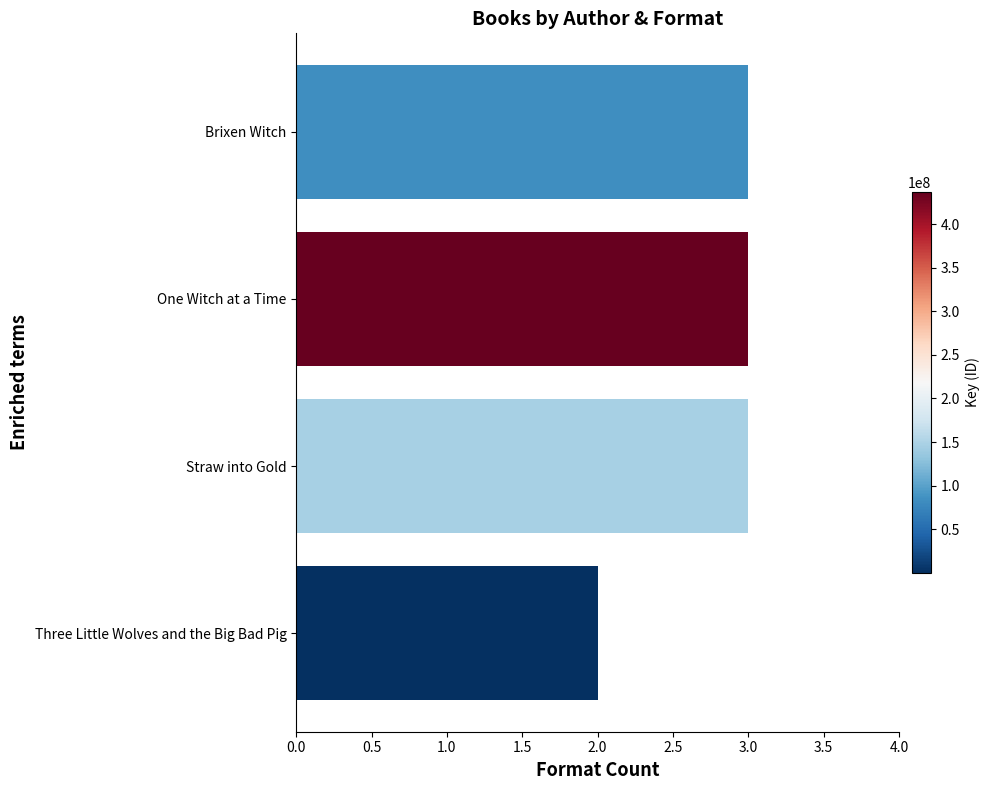

Reading top to bottom, transcribe all the data shown in this chart.

Brixen Witch=3	One Witch at a Time=3	Straw into Gold=3	Three Little Wolves and the Big Bad Pig=2